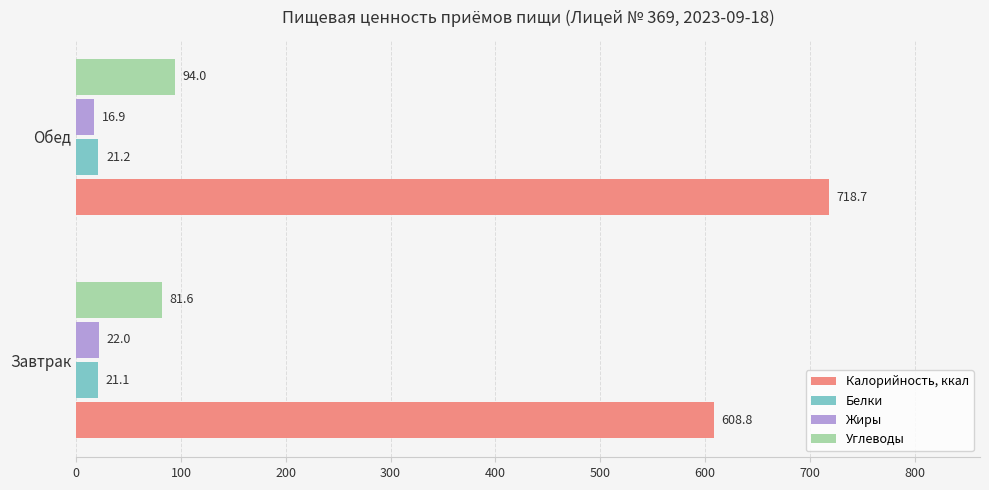

Which series has the largest range (max minus min)?

Калорийность, ккал